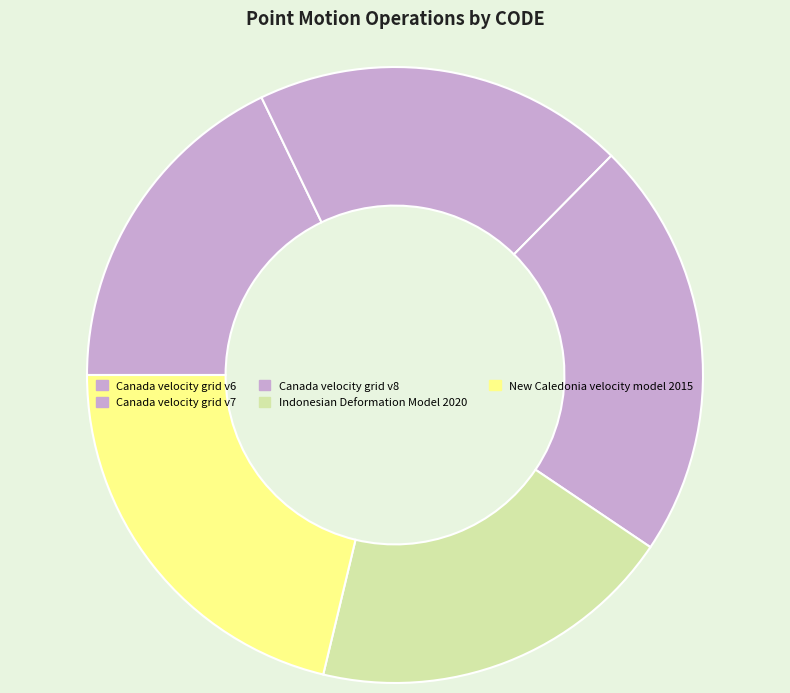

Which slice is the smallest?

Canada velocity grid v6